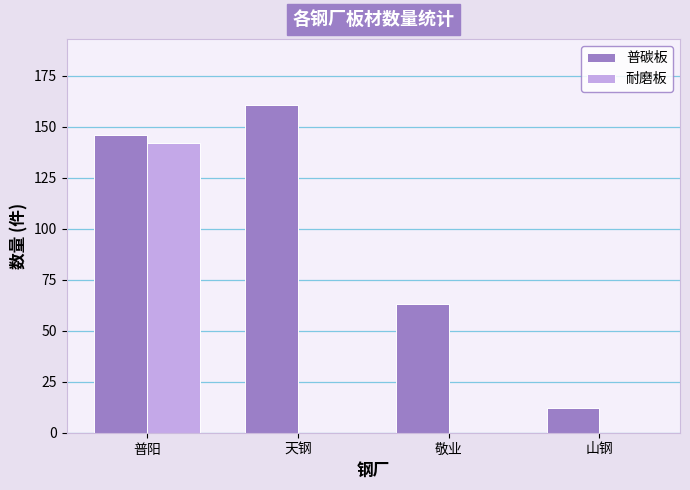

Does the chart contain stacked bars?

No